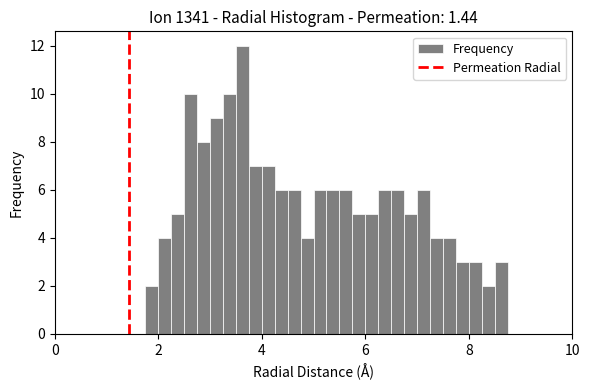

Read against the x-axis, roughly where is the centre of the tallest bar?

3.6